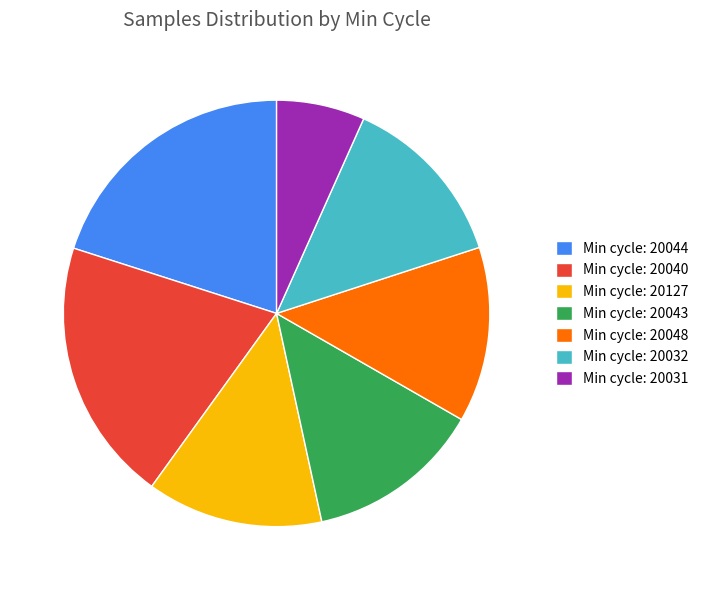

Does any single category account for the majority?

No